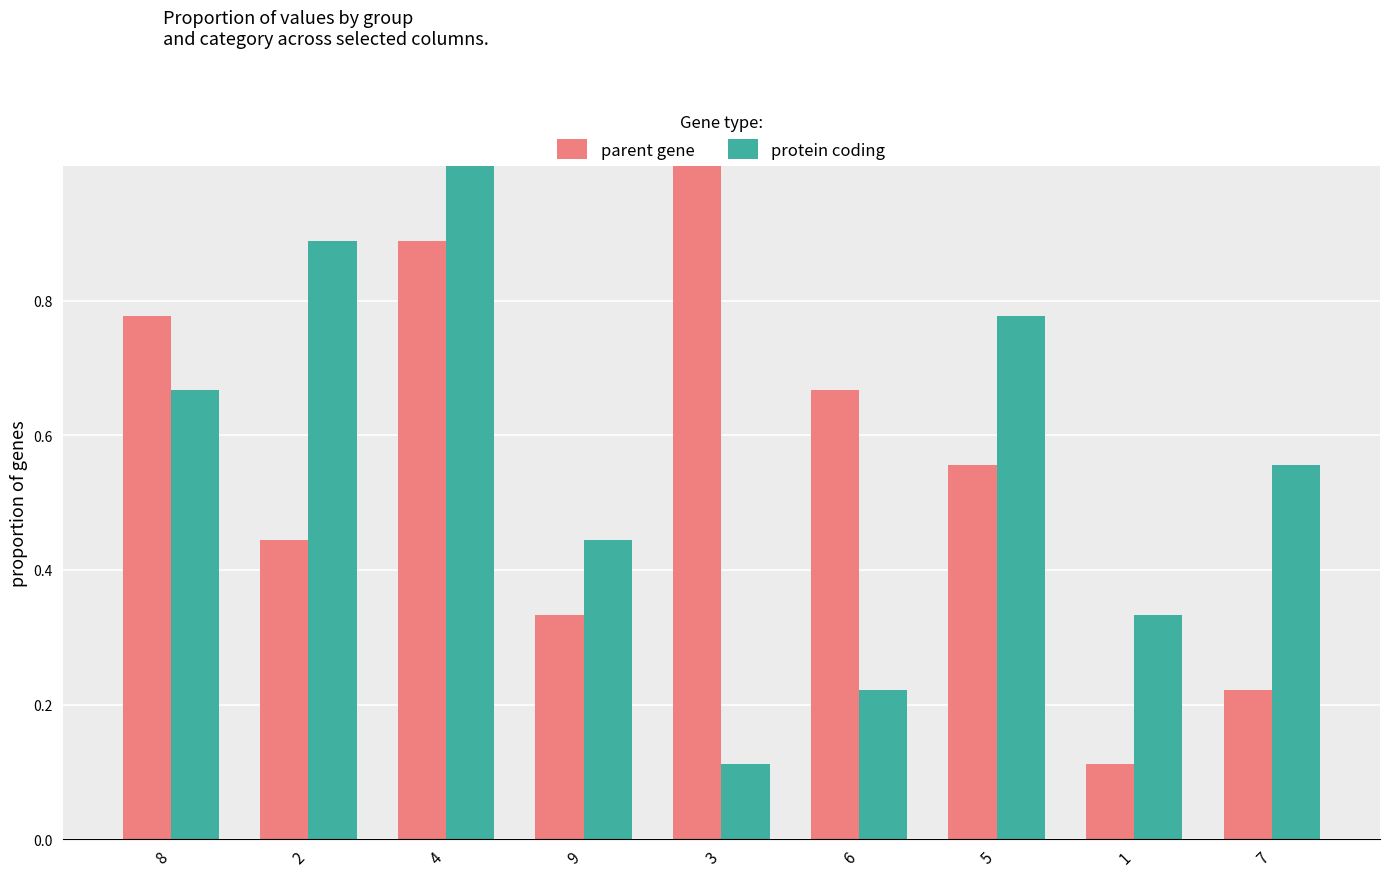

The value of protein coding at 6 is 0.1. True or false?

False